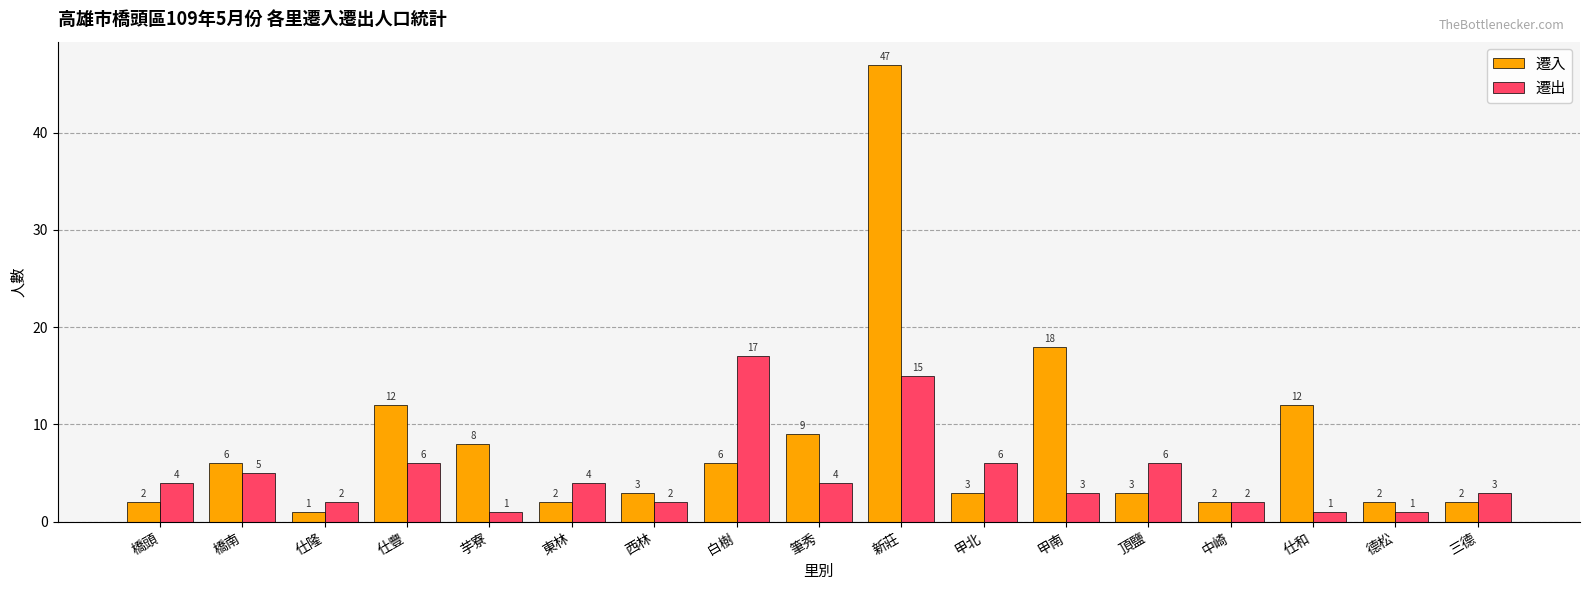

True or false: 遷入 has a value of 6 at 橋南.

True